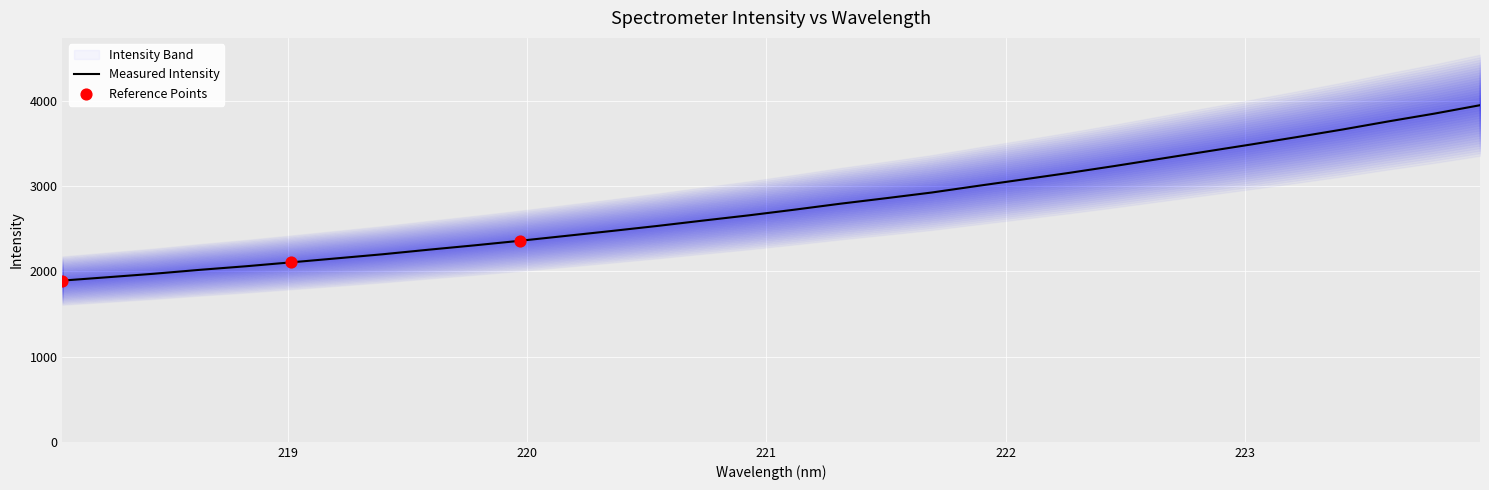

What is the lowest value of the Measured Intensity series?

1892.5